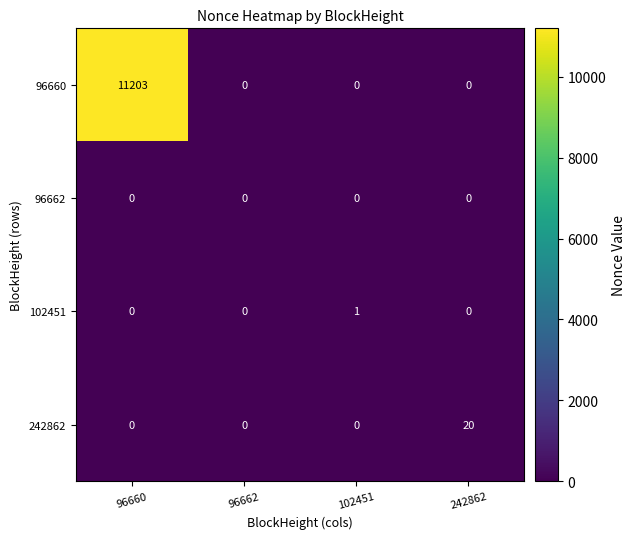

Reading right to left, list all the values displayed in this chart.

96660: 242862=0	102451=0	96662=0	96660=11203
96662: 242862=0	102451=0	96662=0	96660=0
102451: 242862=0	102451=1	96662=0	96660=0
242862: 242862=20	102451=0	96662=0	96660=0